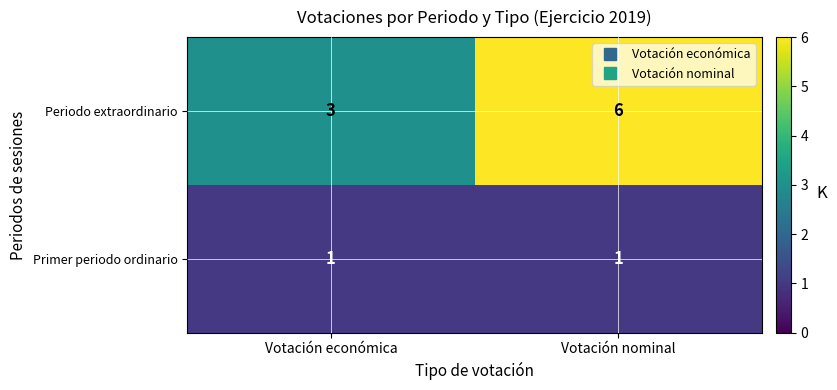

What is the highest value of the Periodo extraordinario series?

6